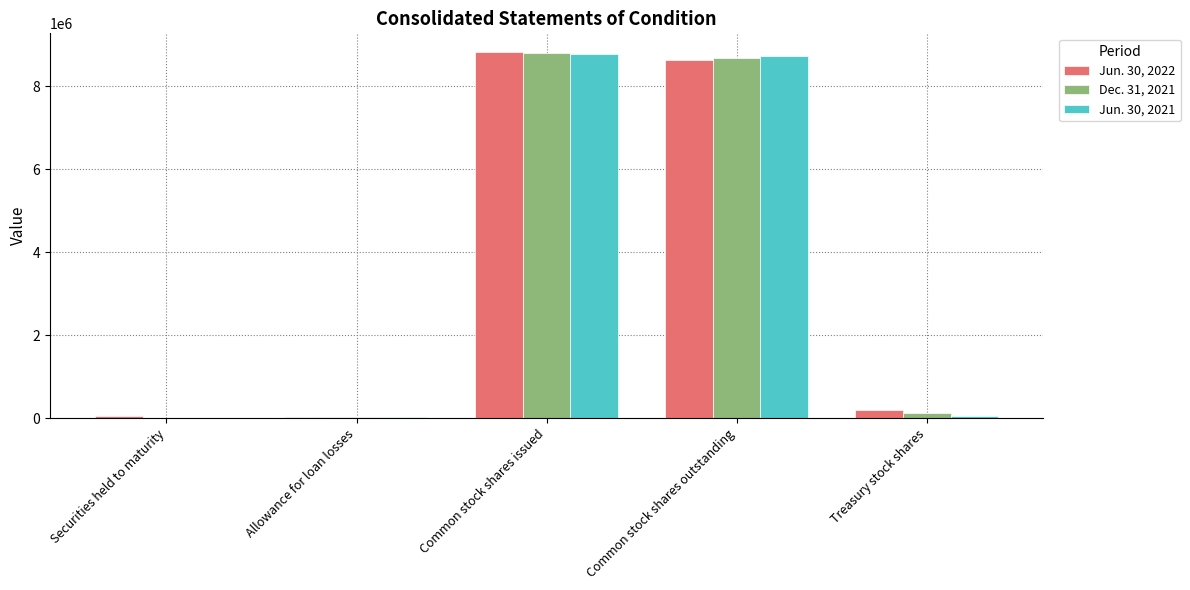

The value of Jun. 30, 2022 at Common stock shares issued is 8828931. True or false?

True